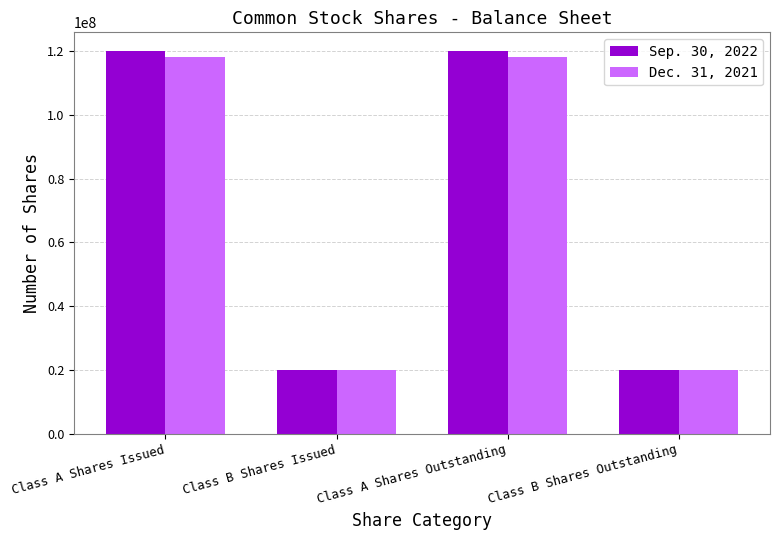

What are all the series names shown in the legend?

Sep. 30, 2022, Dec. 31, 2021